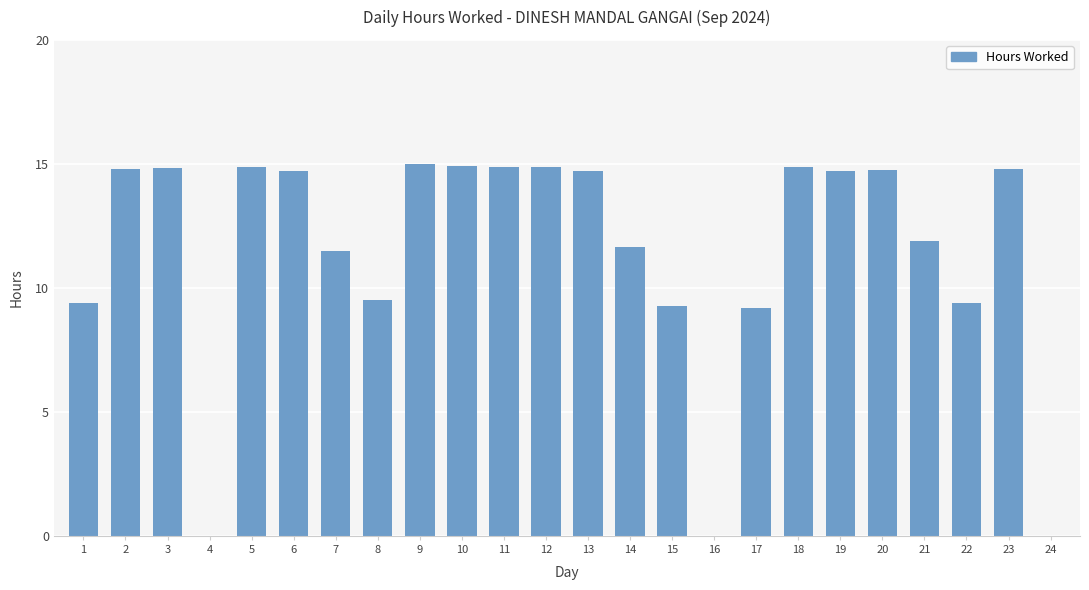

What is the ratio of the value at 14 to the value at 20?

0.8